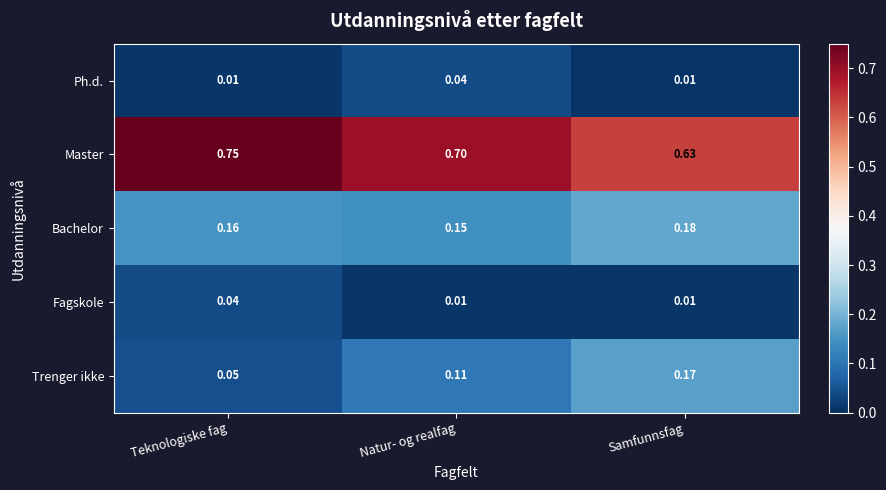

Is the value of Bachelor at Teknologiske fag greater than the value of Master at Teknologiske fag?

No